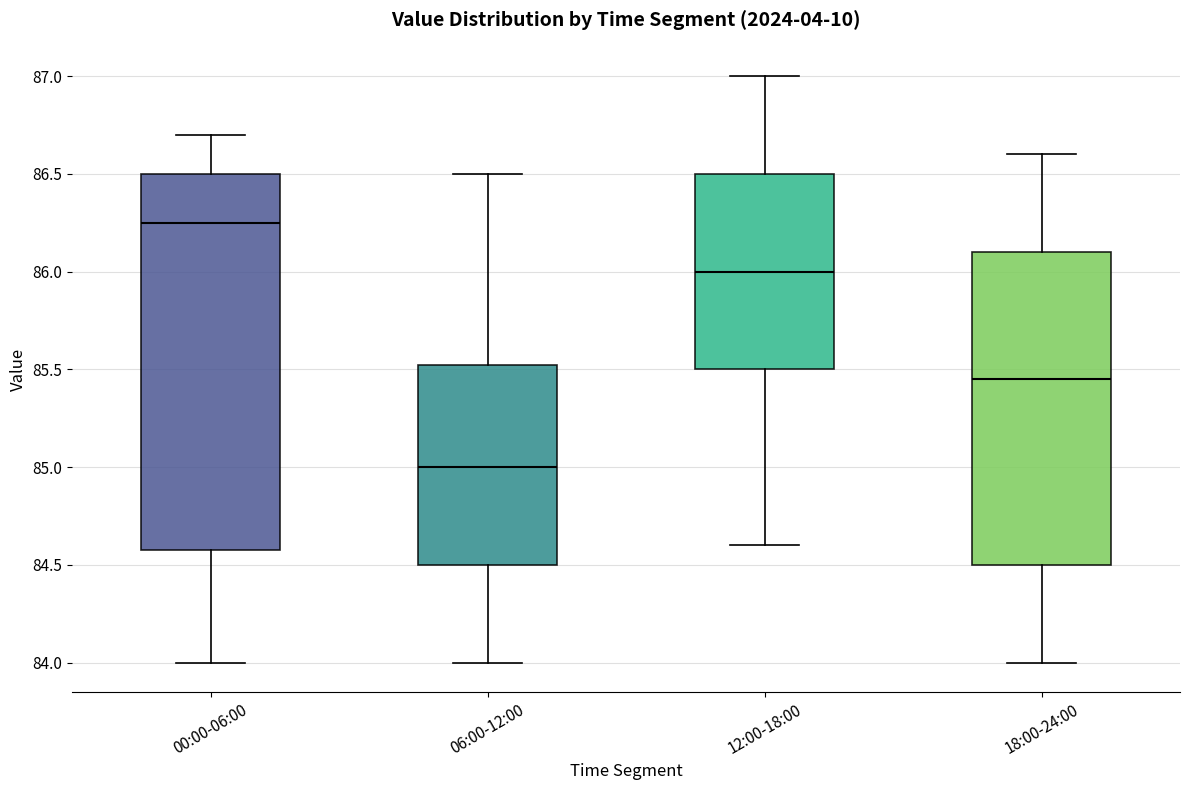

Comparing the boxes themselves (not the whiskers), which one is the tallest?

00:00-06:00